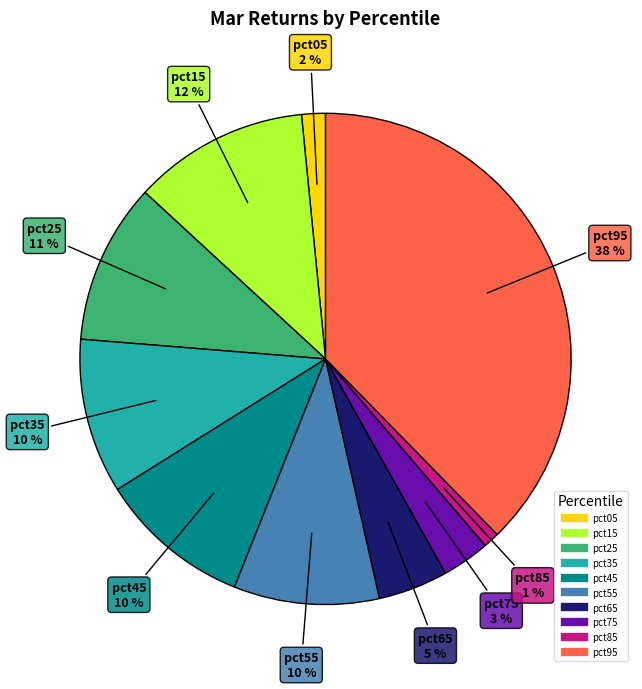

What percentage is the pct15 slice, to the nearest percent?

12%